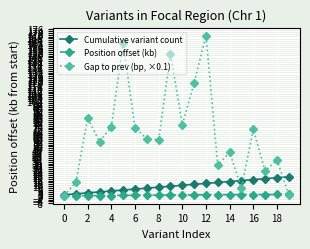

At how many categories does at least one series exceed 116?

4